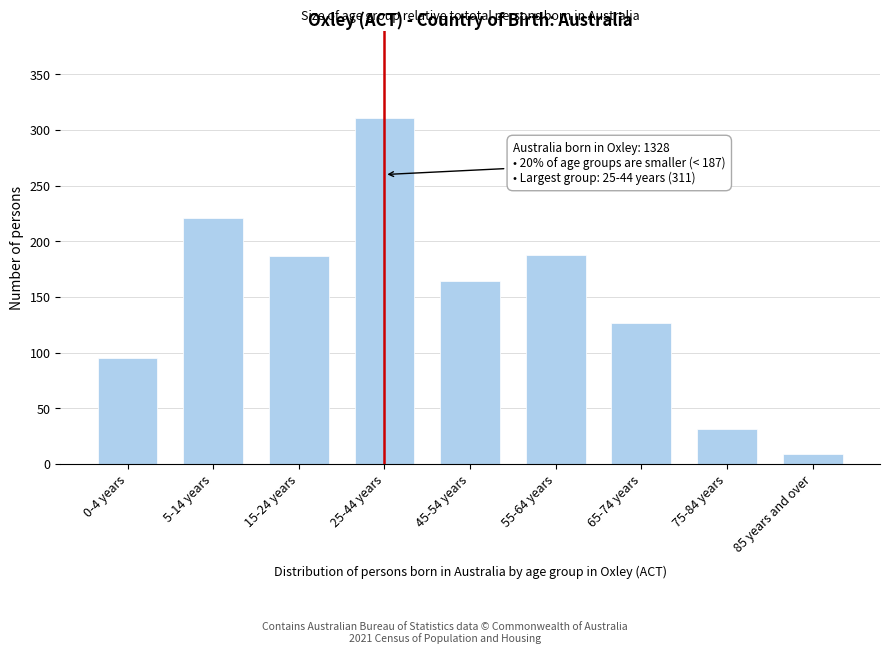

What is the smallest value displayed?

9